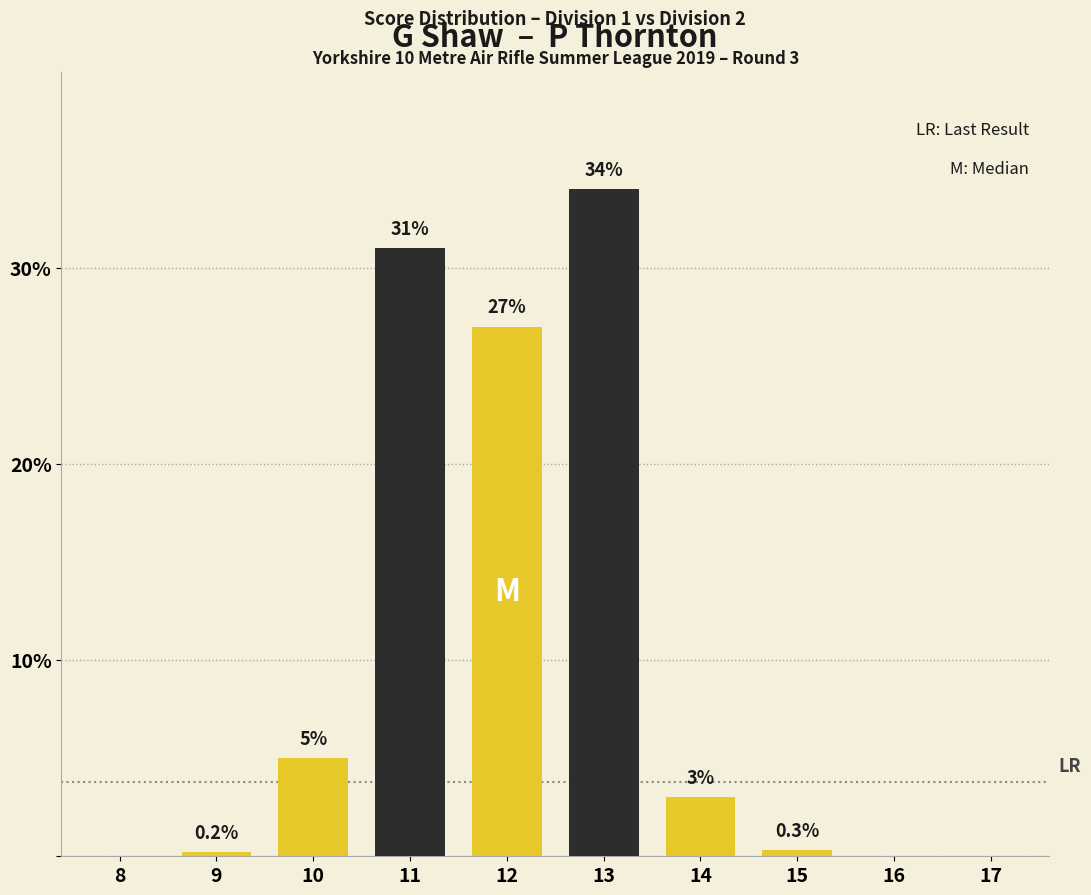

What are all the series names shown in the legend?

Yellow, Dark